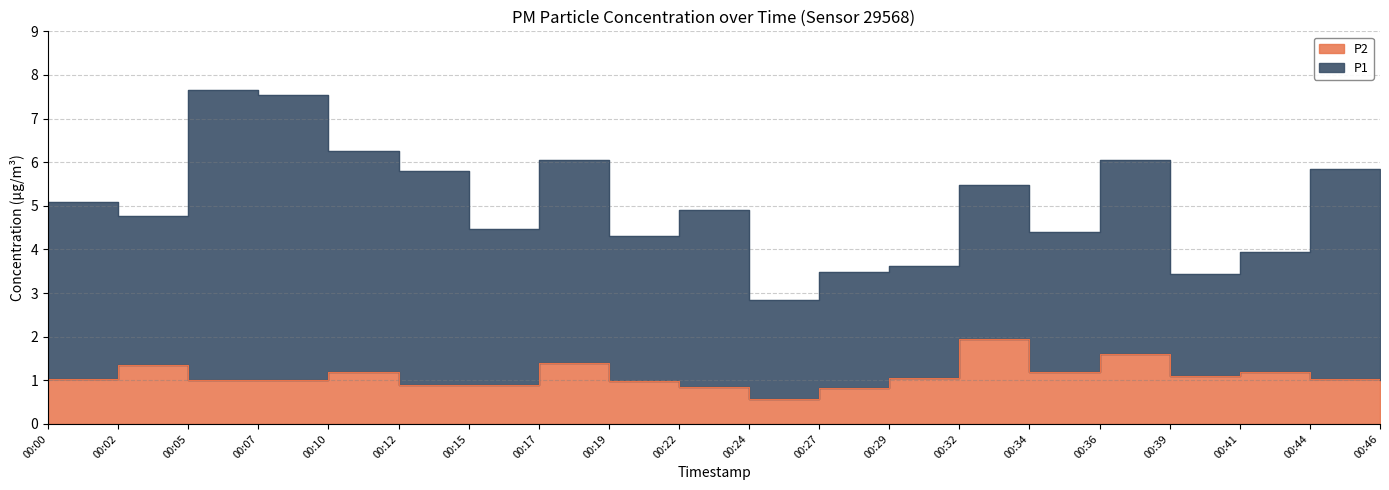

List the labels in order of value, largest first.

00:32, 00:36, 00:17, 00:02, 00:10, 00:34, 00:41, 00:39, 00:29, 00:00, 00:44, 00:05, 00:07, 00:46, 00:19, 00:12, 00:15, 00:22, 00:27, 00:24